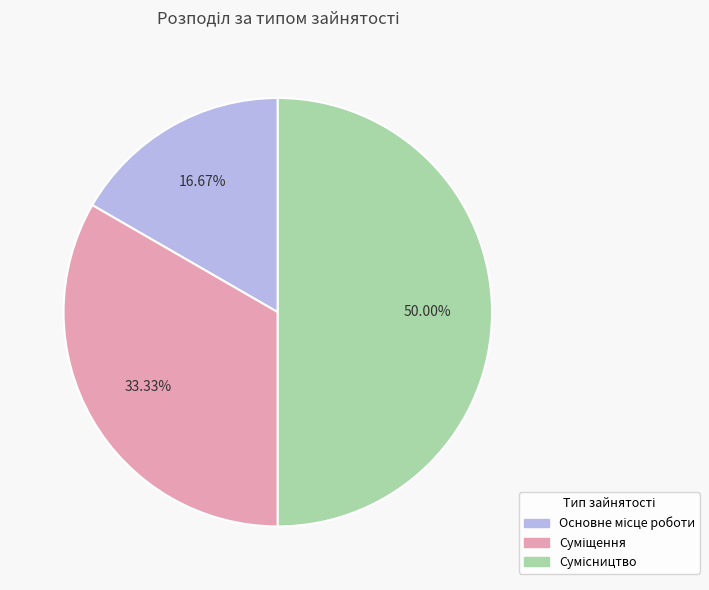

What is the change in value from Суміщення to Сумісництво?

+1